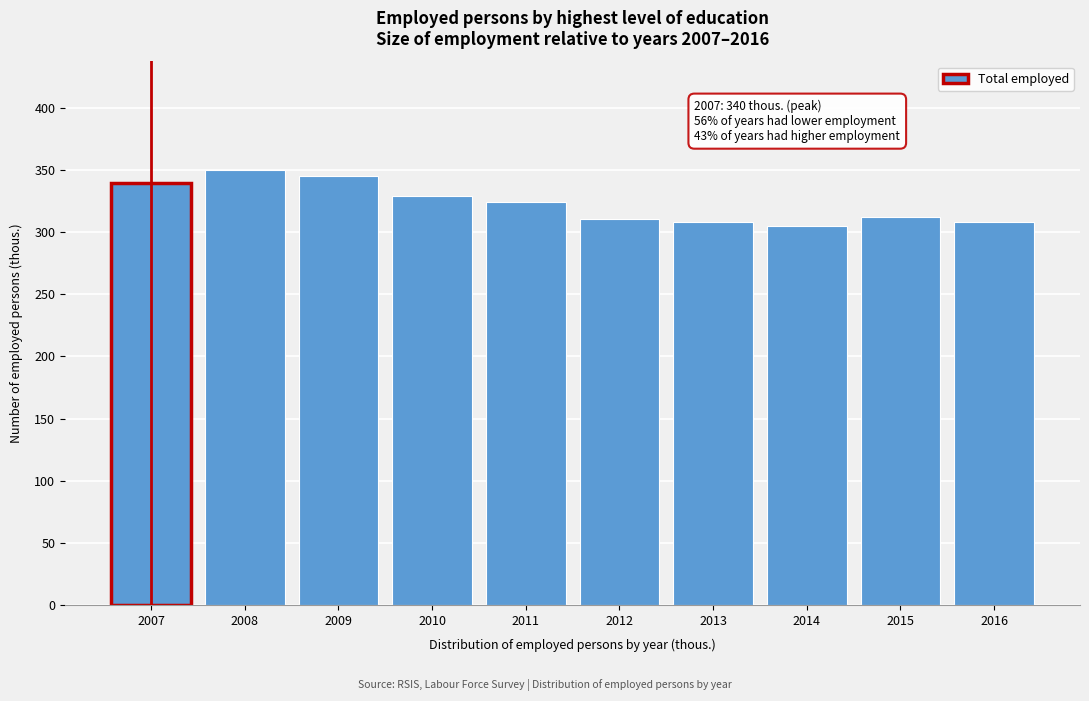

What is the approximate value at 2016?

308